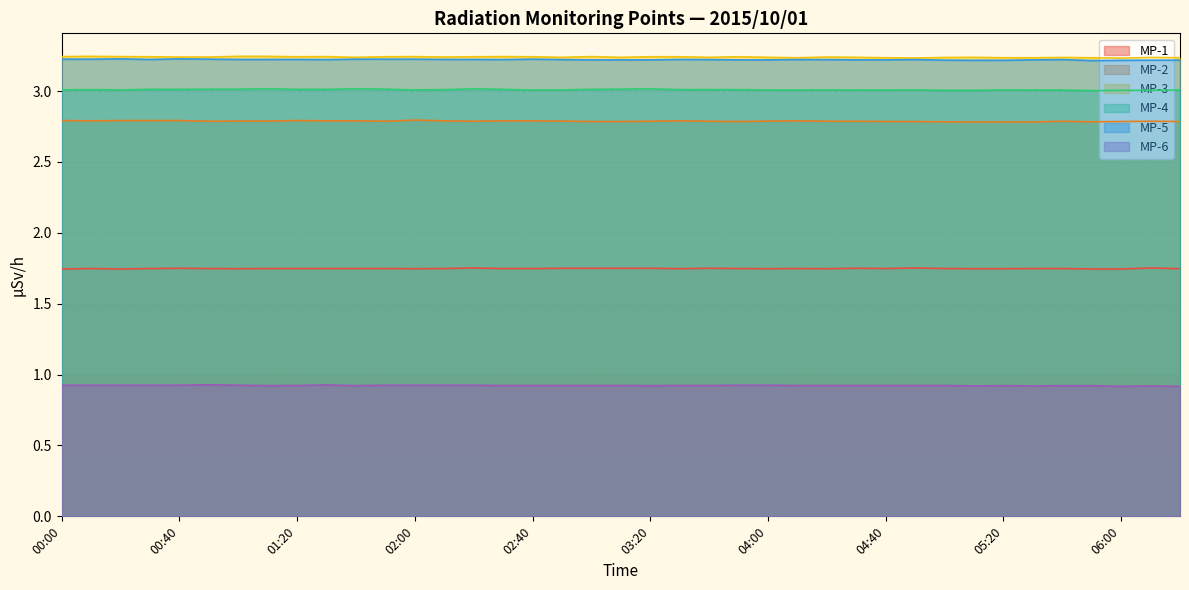

True or false: MP-6 has a value of 0.9 at 04:50.

True